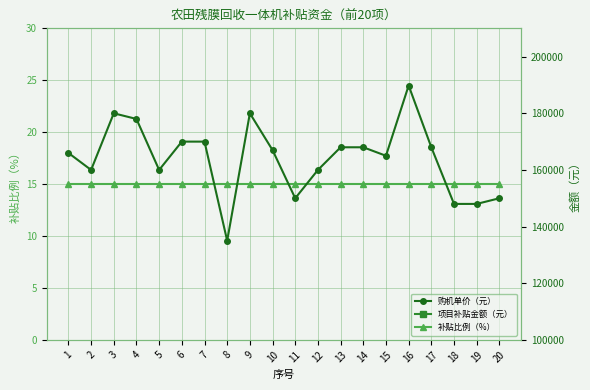

What is the value of the 补贴比例（%） point at the 8th from the left?

15